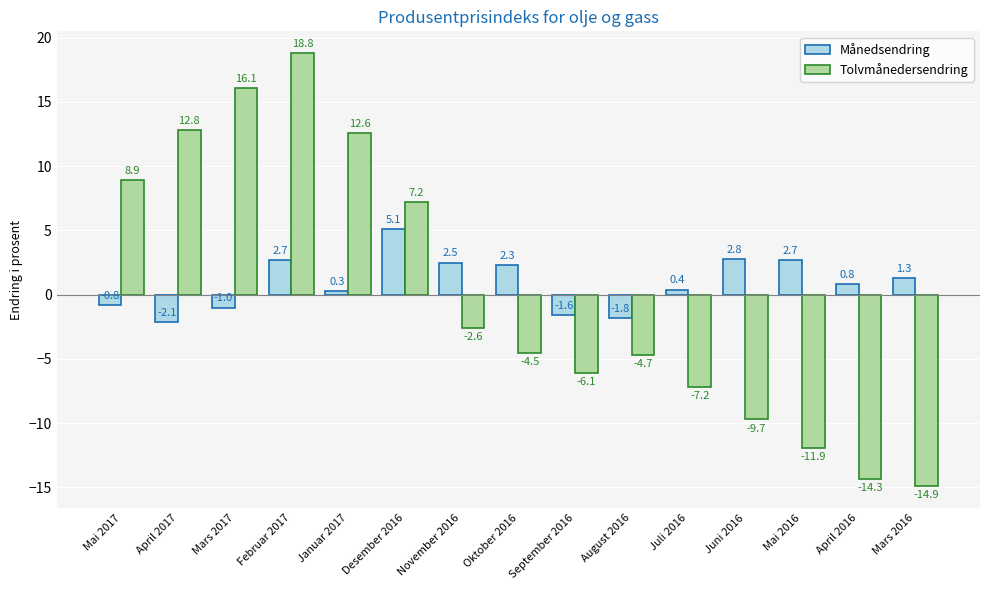

What is the spread (max minus min) of values at Januar 2017?

12.3